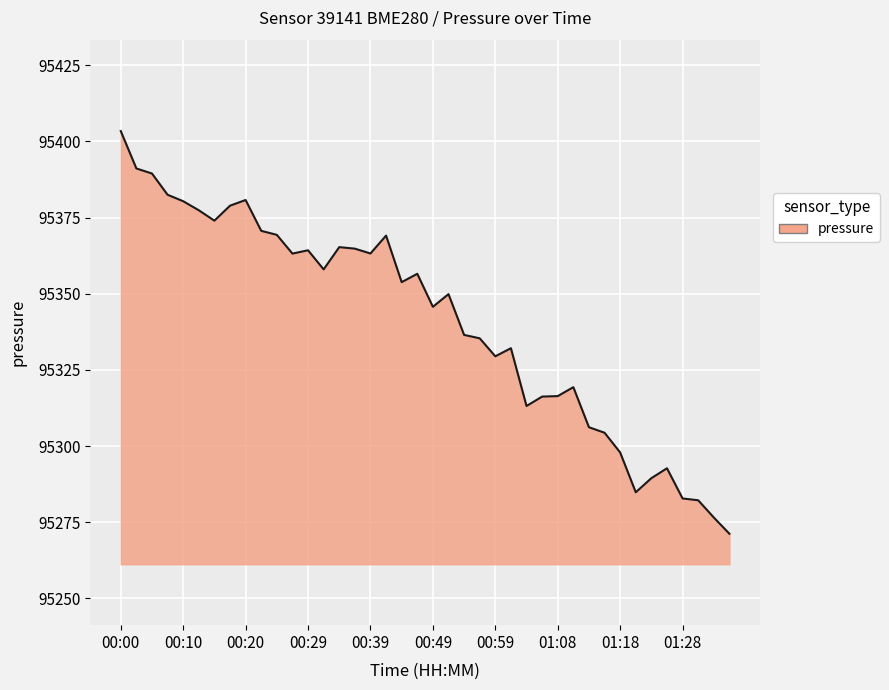

What is the maximum value shown in the chart?

95403.4